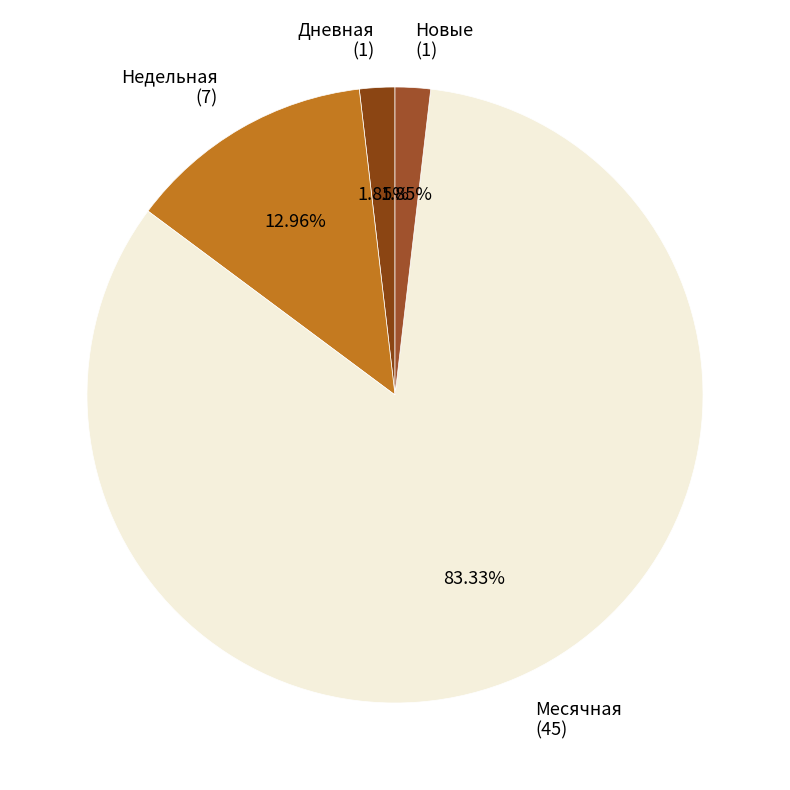

Which has a higher value, Месячная (45) or Дневная (1)?

Месячная (45)